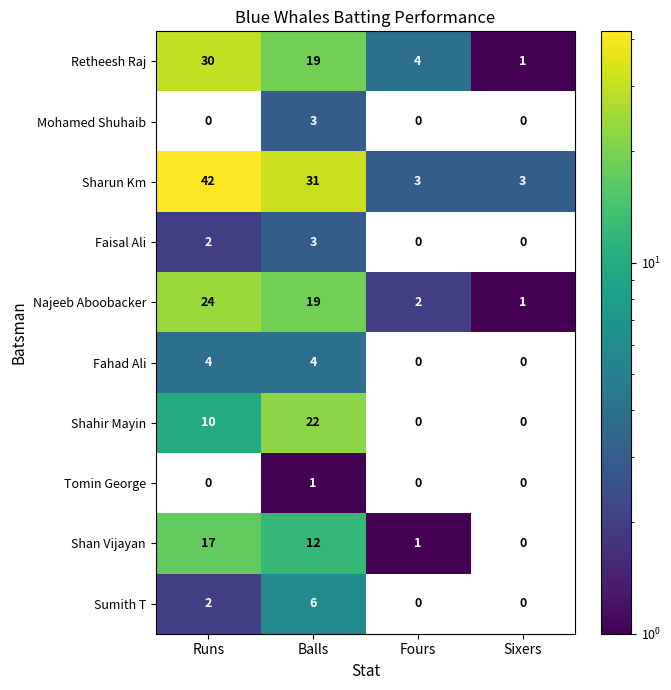

What is the sum of the Sharun Km values at Fours and Balls?

34